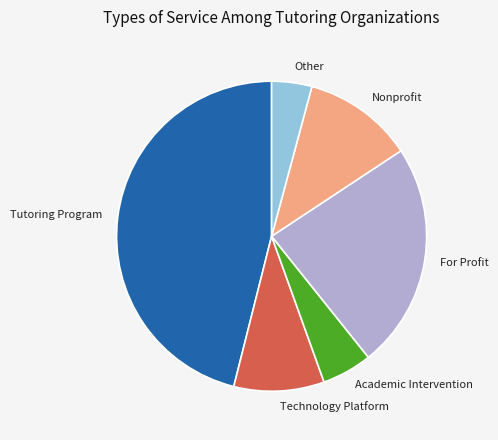

Does For Profit account for over 50% of the chart?

No